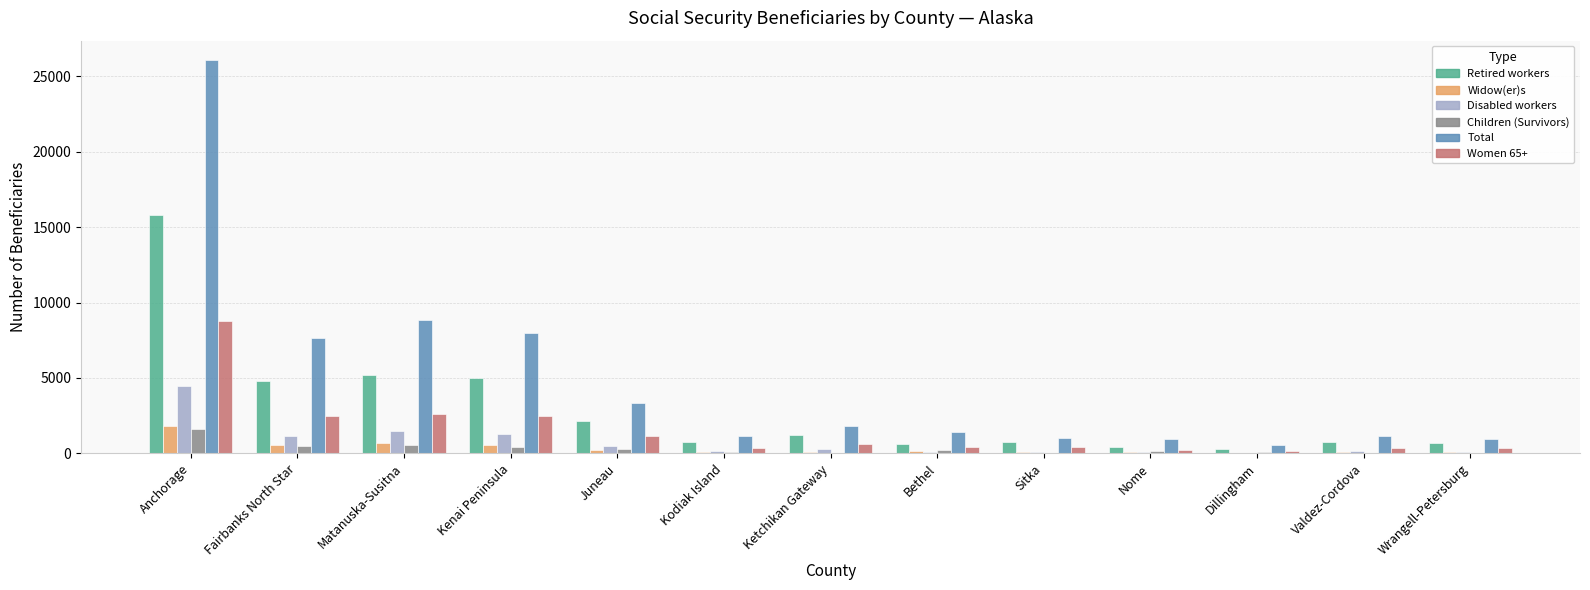

What is the sum of all Women 65+ values?

20450